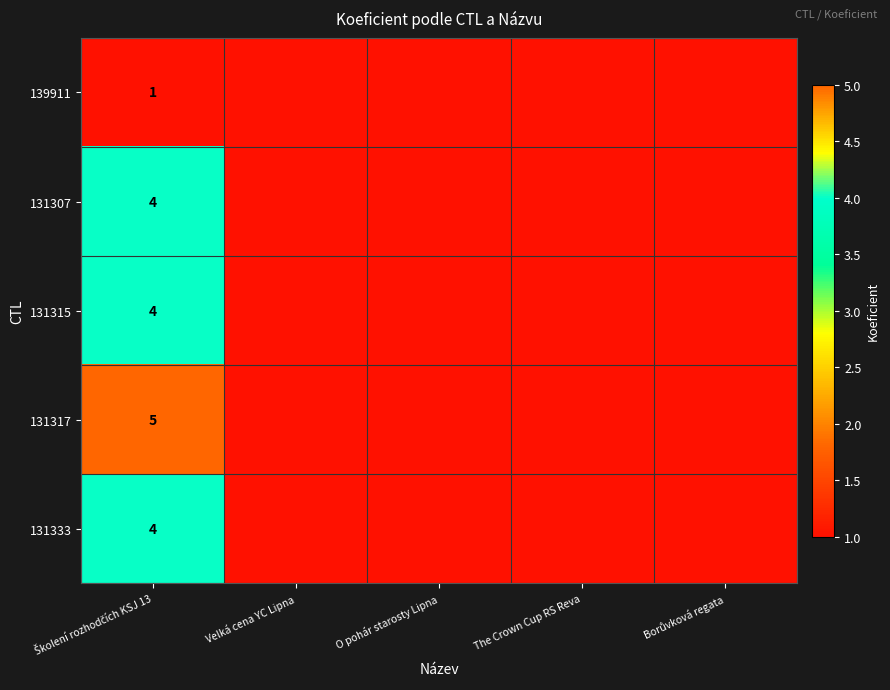

Is it true that 131333 equals 0 at The Crown Cup RS Reva?

True